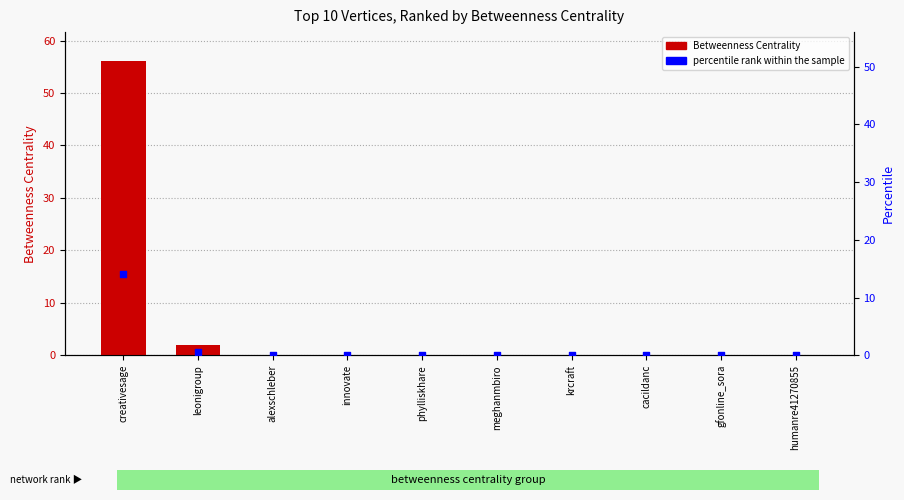

Which series contains the highest Y value?

Betweenness Centrality